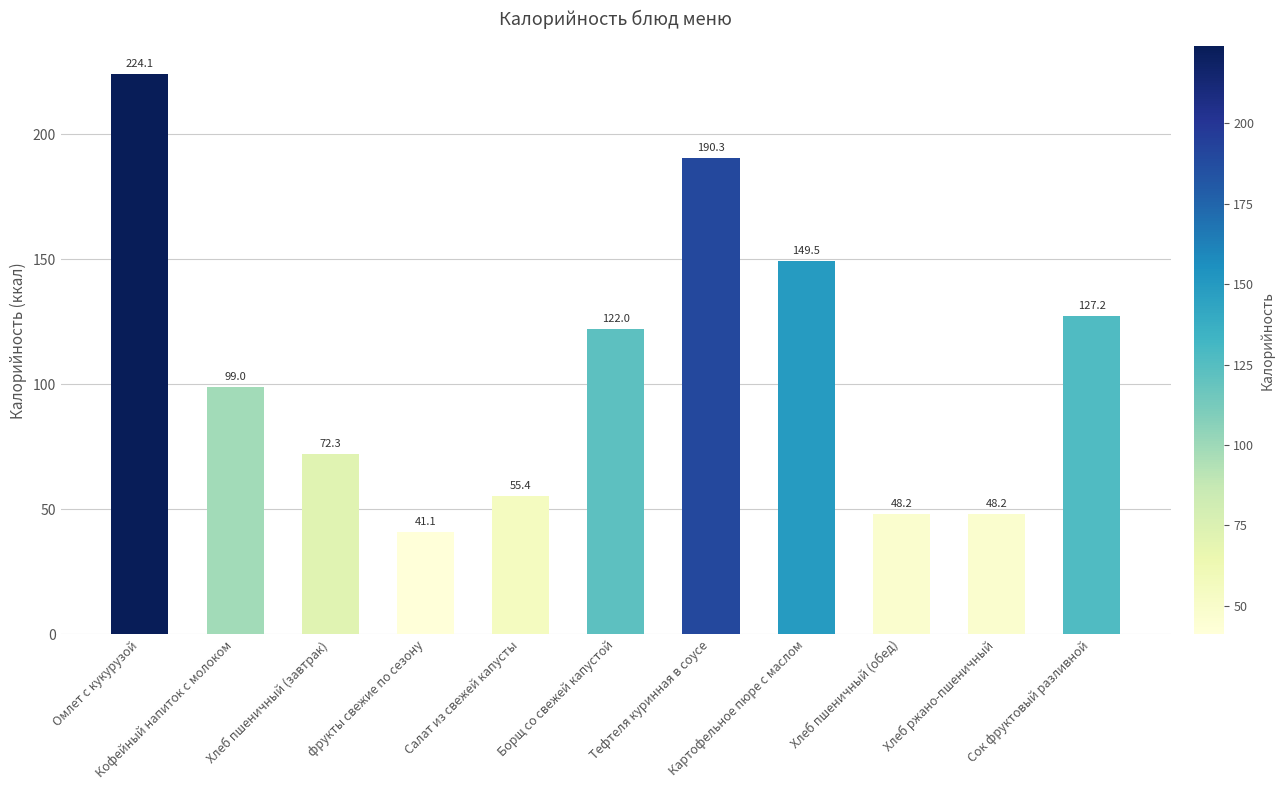

At which category does the chart reach its peak across all series?

Омлет с кукурузой